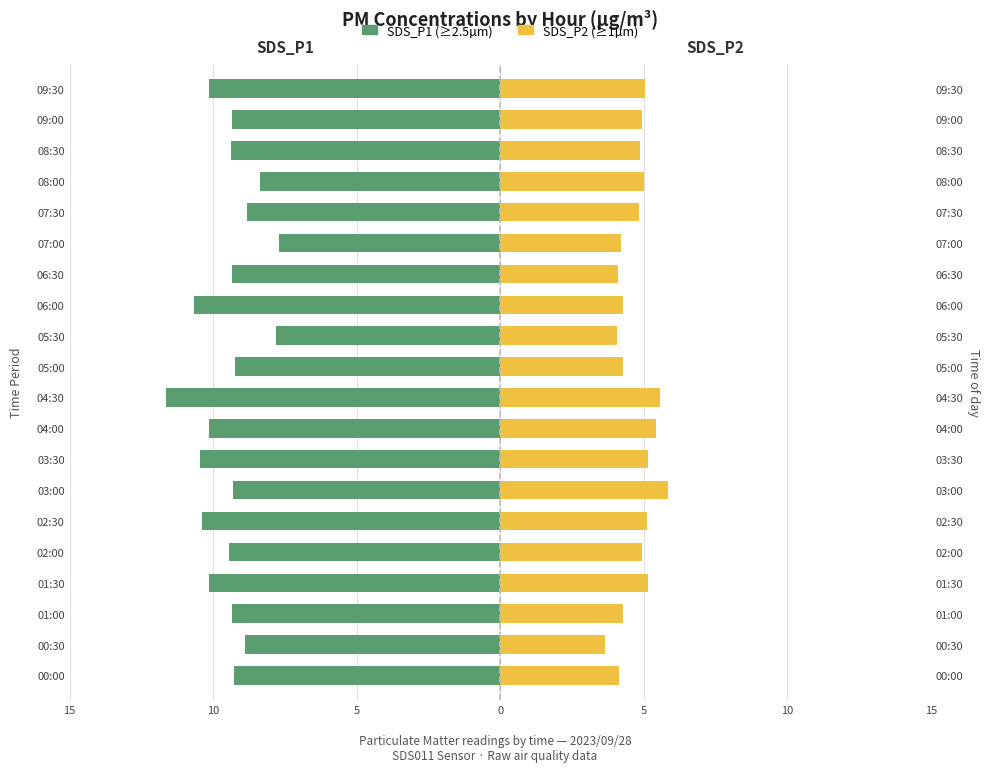

Count the number of data series in this chart.

2